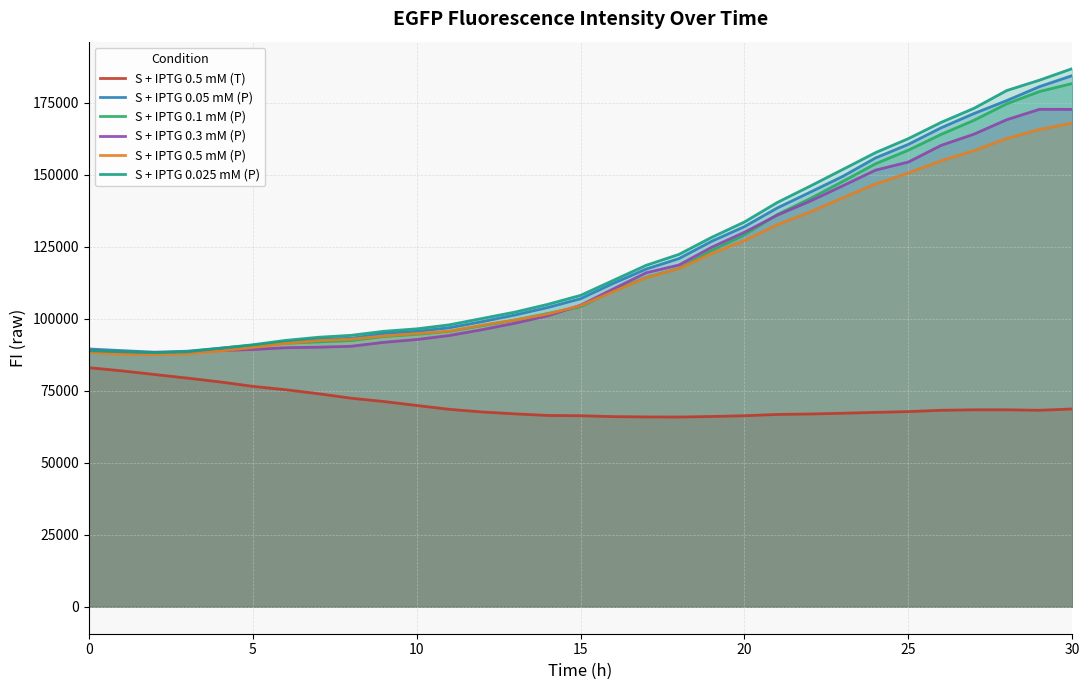

Reading left to right, list all the values displayed in this chart.

S + IPTG 0.5 mM (T): 83049	81961	80693	79442	78114	76571	75407	74013	72456	71297	69932	68587	67668	67019	66458	66364	66057	65948	65914	66106	66359	66815	66964	67232	67537	67804	68258	68430	68425	68263	68713
S + IPTG 0.05 mM (P): 89551	88984	88440	88779	89802	90835	91981	92896	93254	94932	95654	96941	99061	101365	103963	107009	112363	117315	120938	126954	132050	138525	143981	149515	155909	160623	166378	171317	175820	180669	184504
S + IPTG 0.1 mM (P): 89131	88493	88291	88483	89314	90500	91530	92000	92481	93873	94640	95672	97655	99595	101881	104257	109775	114401	117550	123764	129193	136222	141758	147752	153895	158601	164082	168974	174693	178968	181754
S + IPTG 0.3 mM (P): 89058	88461	88255	88372	88997	89364	89983	90166	90483	91861	92829	94235	96255	98511	101077	104745	110419	116005	118705	124879	130102	136017	140872	146228	151666	154481	160270	164152	169179	172785	172757
S + IPTG 0.5 mM (P): 88335	87685	87591	87865	88857	90038	91479	92476	92911	94072	94898	95758	97828	99613	101685	104598	109479	114277	117469	122692	127202	132699	137149	142061	146908	150669	154941	158445	162677	165796	168031
S + IPTG 0.025 mM (P): 88942	88584	88229	88565	89790	91009	92531	93613	94292	95695	96536	97944	100147	102361	105047	108163	113378	118605	122392	128324	133658	140425	146088	151902	157754	162606	168257	173127	179310	182914	186929